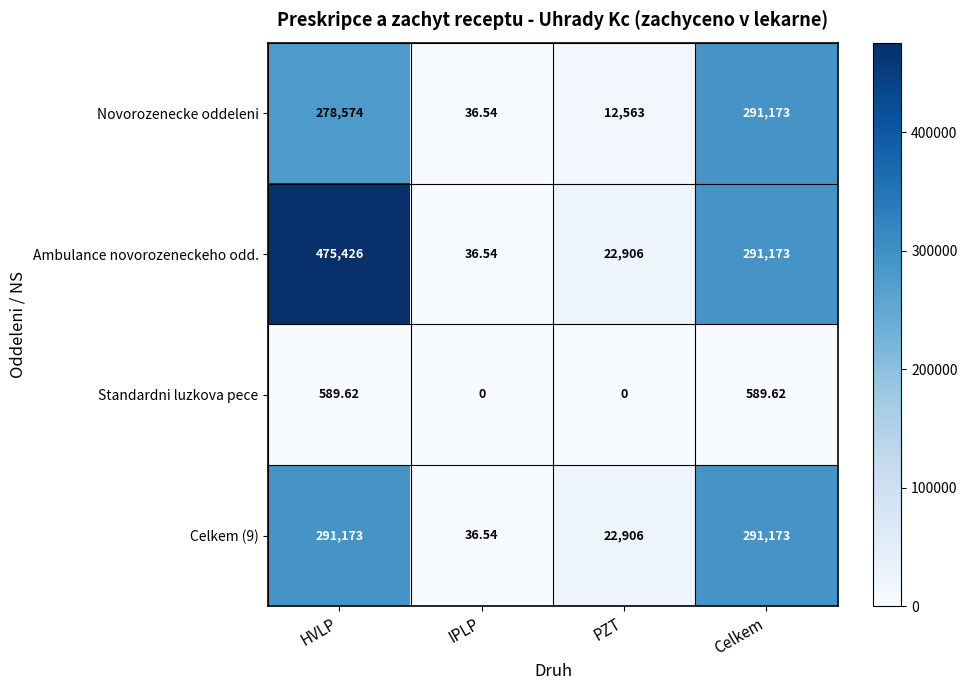

Which label corresponds to the largest value in the chart?

HVLP